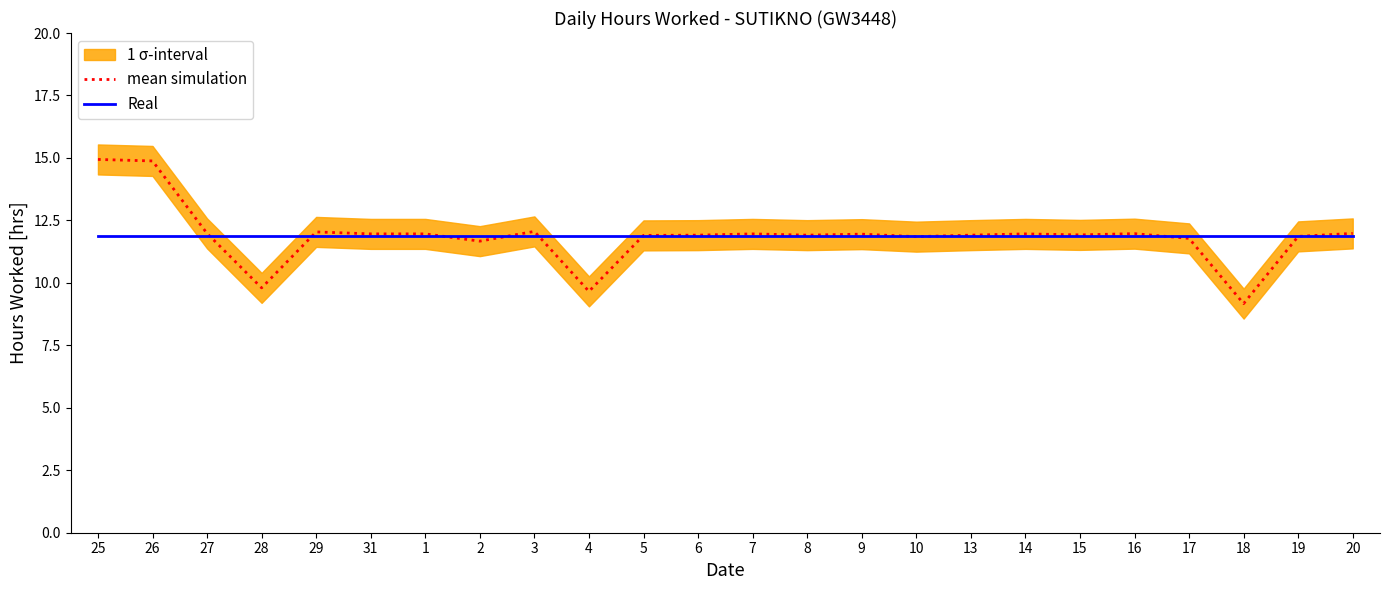

Between which two adjacent categories do mean simulation and Real first intersect?

27 and 28